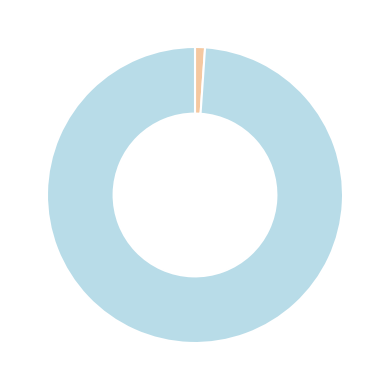

Is there any slice that represents more than half of the pie?

Yes